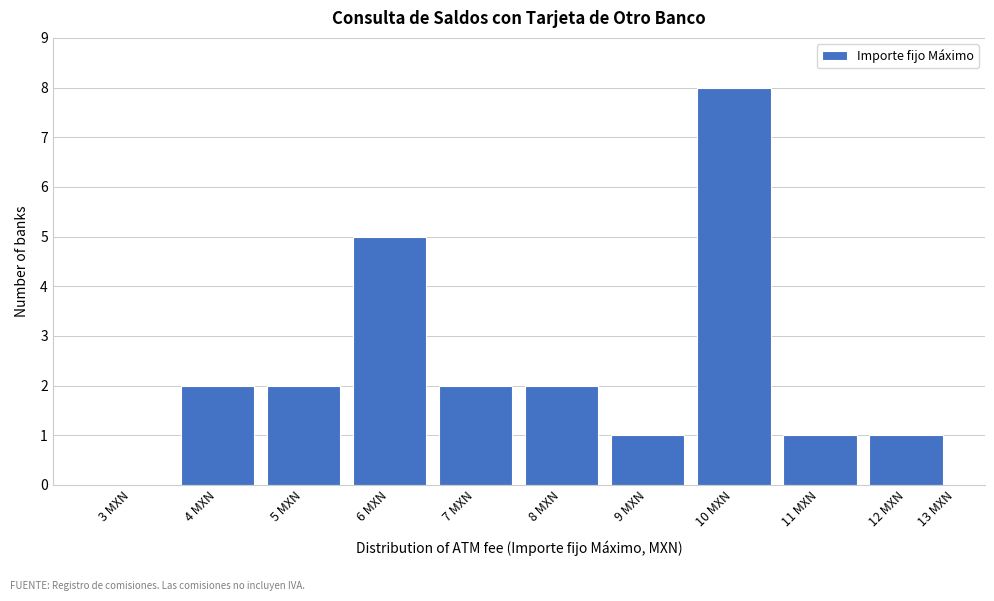

Reading left to right, list all the values displayed in this chart.

3 MXN=0	4 MXN=2	5 MXN=2	6 MXN=5	7 MXN=2	8 MXN=2	9 MXN=1	10 MXN=8	11 MXN=1	12 MXN=1